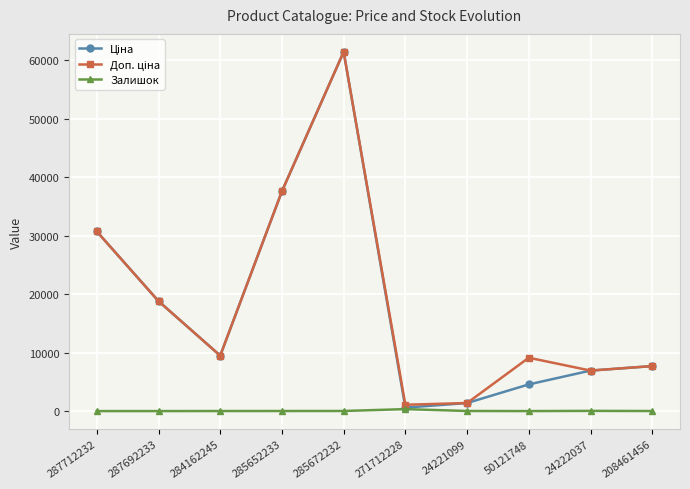

At how many categories does at least one series exceed 50275?

1